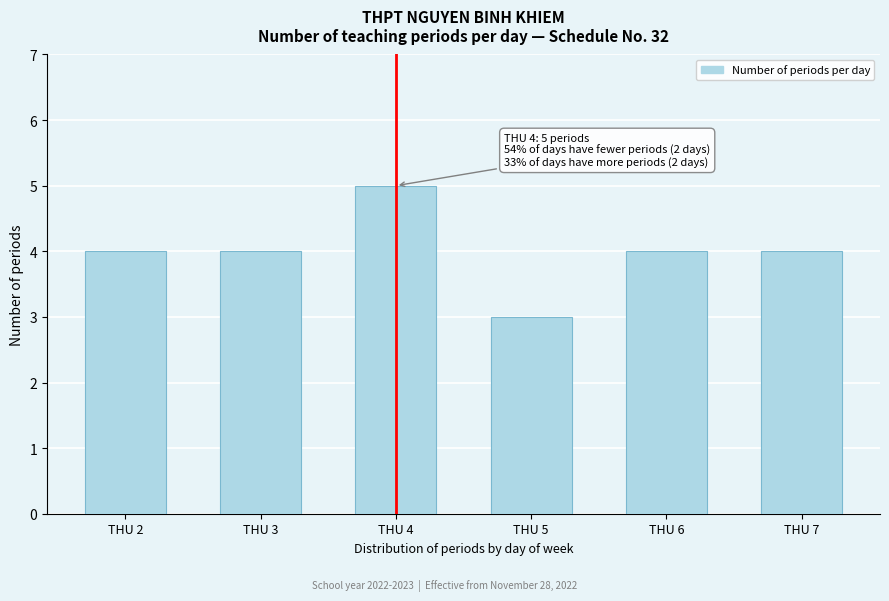

Reading left to right, what are all the values shown in this chart?

4	4	5	3	4	4